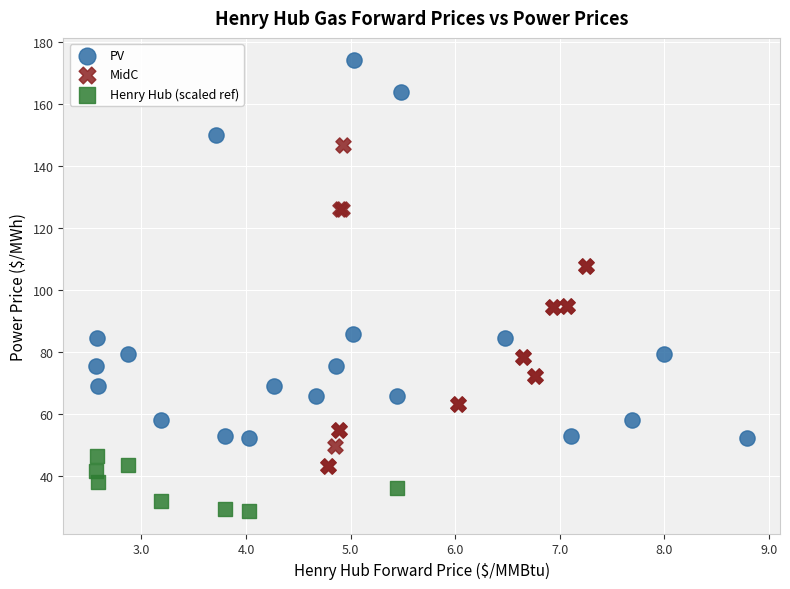

Which series has the largest Y range (max minus min)?

PV